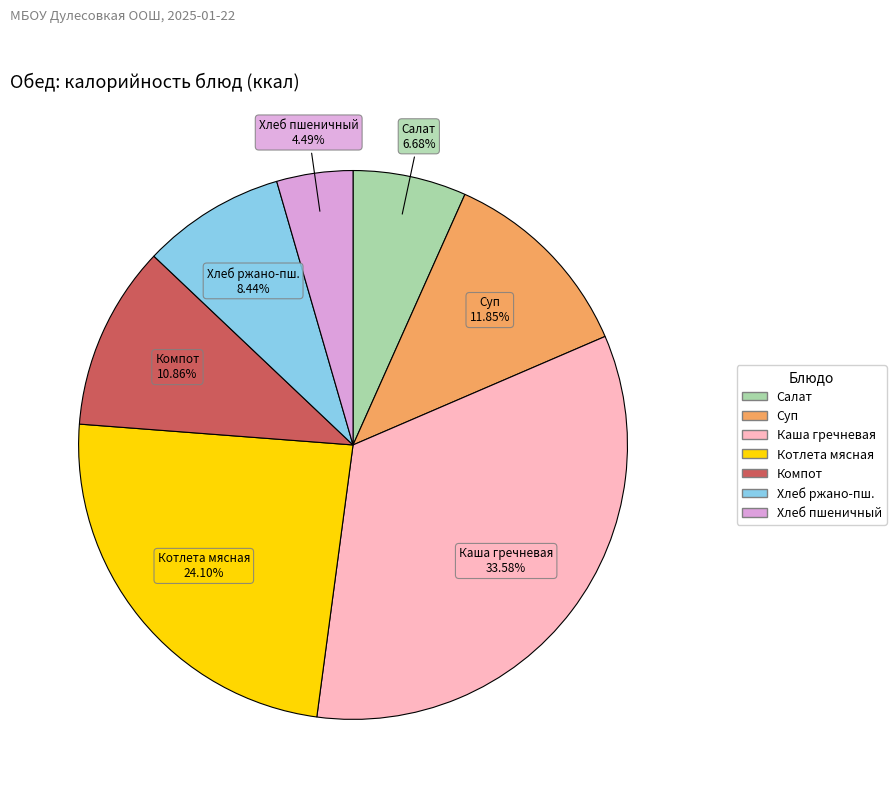

Is there any slice that represents more than half of the pie?

No